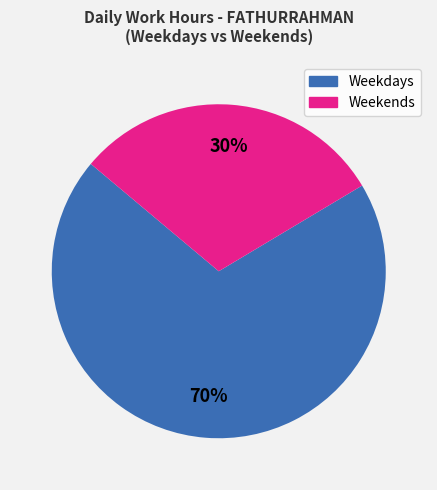

Is there a majority slice in this chart?

Yes